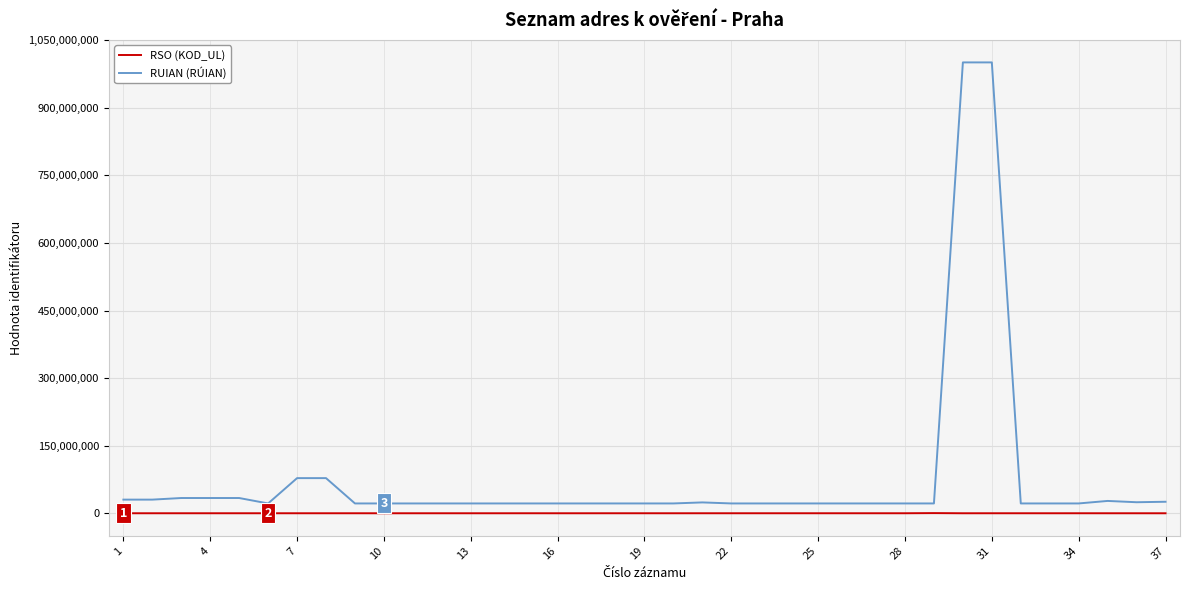

True or false: RUIAN (RÚIAN) and RSO (KOD_UL) intersect in this chart.

False